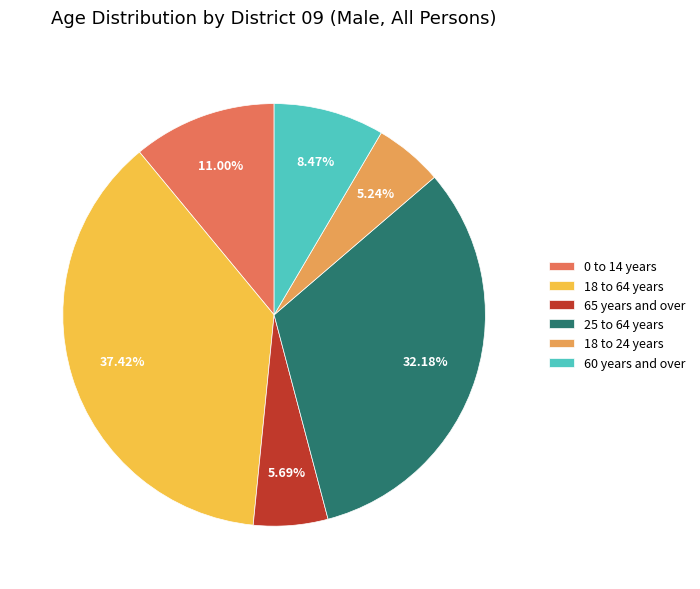

To the nearest percent, what portion does 18 to 64 years represent?

37%